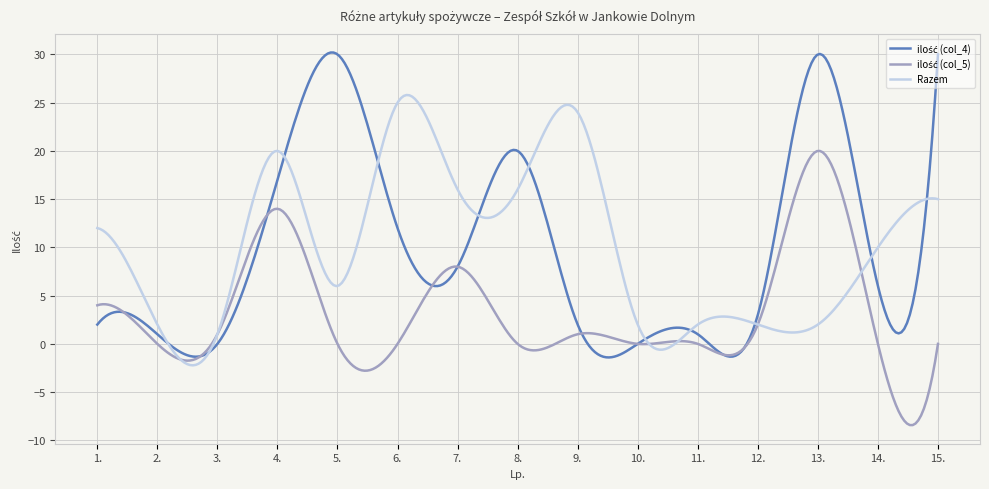

How many series are shown in this chart?

3